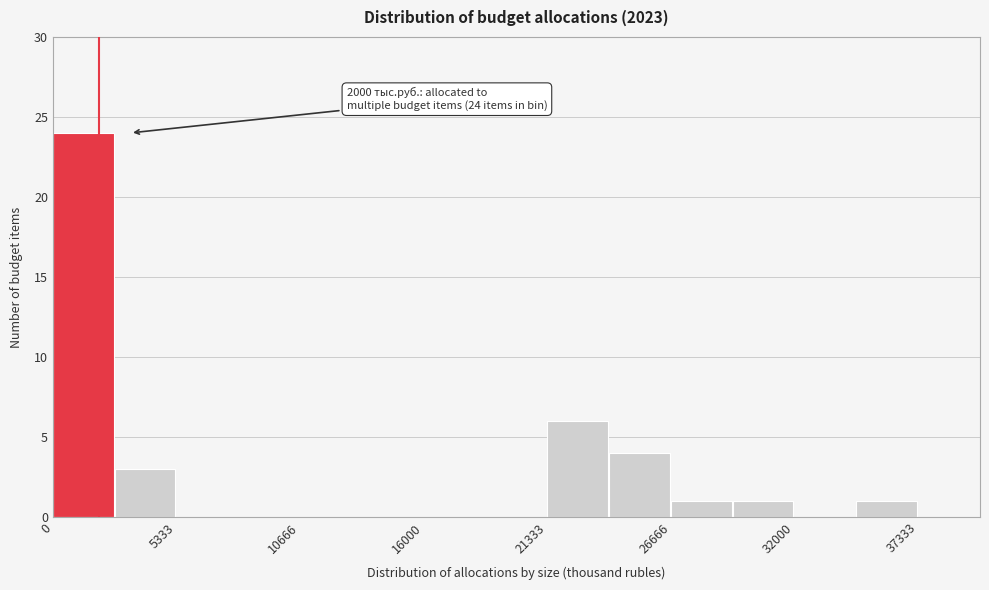

Around what value on the x-axis is the tallest bar? Give the approximate position of its centre, as read against the axis.

1000